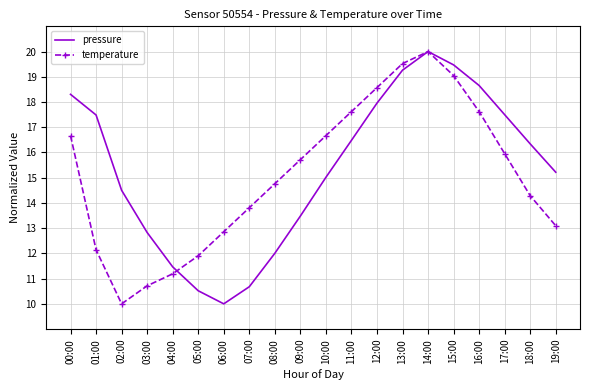

What position from the right is 17:00?

3